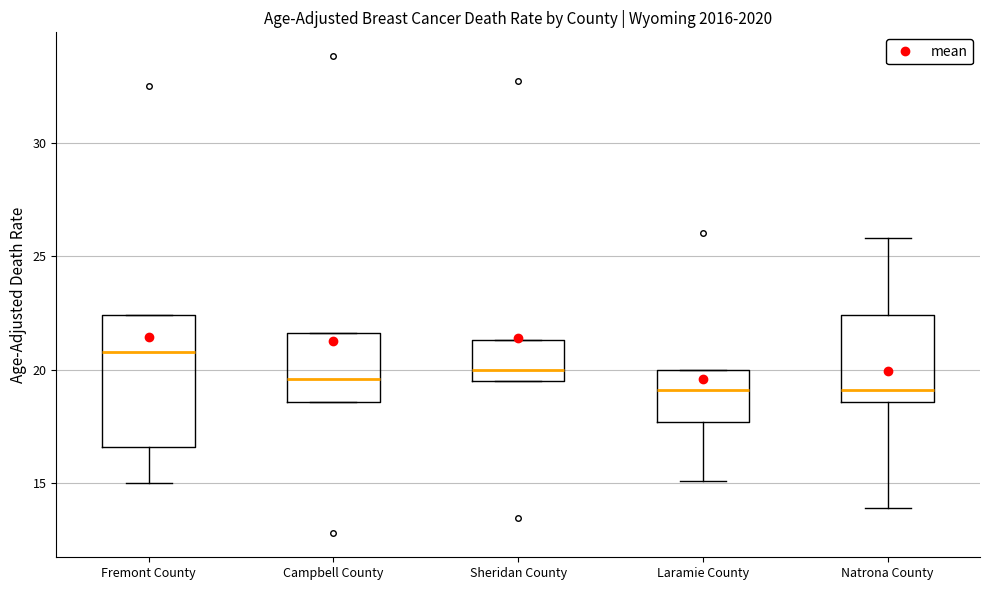

Reading left to right, read every box against the y-axis: the position of its median line, the range the box covers, and the ends of its whiskers. The values are not printed on the chart, so give them approximately, as read against the axis.

Fremont County: median 21.0, box 16.5 to 22.5, whiskers 15.0 to 22.5
Campbell County: median 19.5, box 18.5 to 21.5, whiskers 18.5 to 21.5
Sheridan County: median 20.0, box 19.5 to 21.5, whiskers 19.5 to 21.5
Laramie County: median 19.0, box 17.5 to 20.0, whiskers 15.0 to 20.0
Natrona County: median 19.0, box 18.5 to 22.5, whiskers 14.0 to 26.0